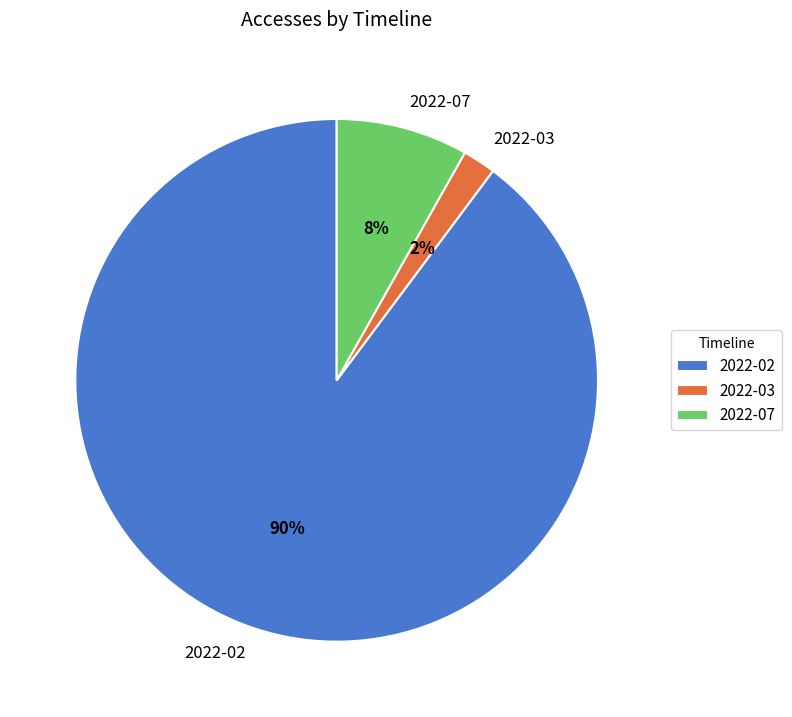

To the nearest percent, what percentage of the pie is 2022-07?

8%